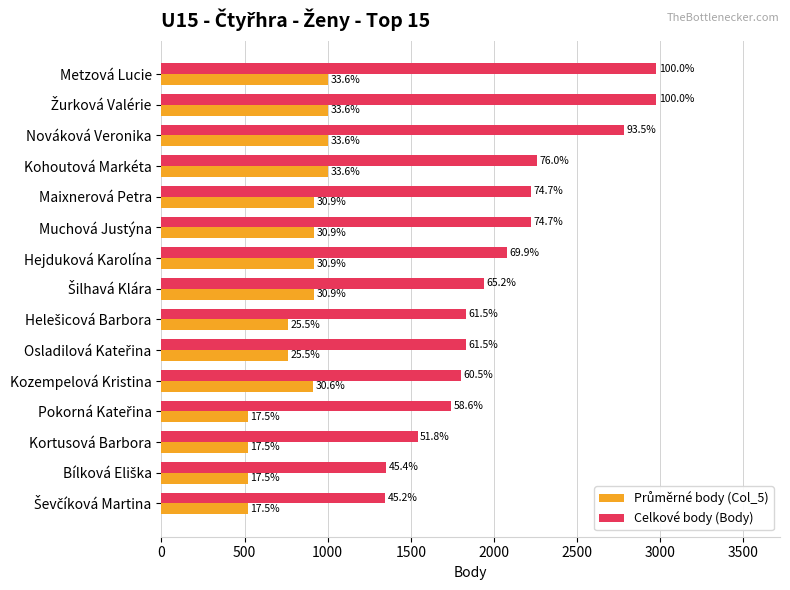

What is the average value of the Průměrné body (Col_5) series?

813